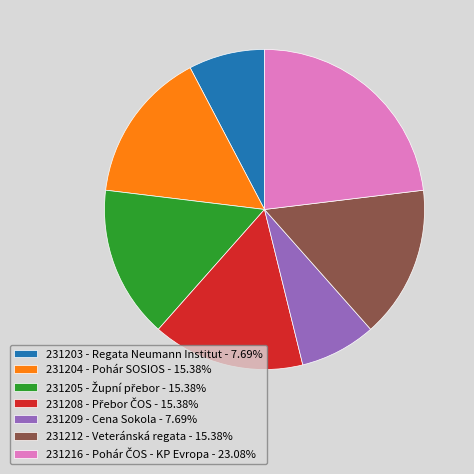

Do 231204 - Pohár SOSIOS - 15.38% and 231212 - Veteránská regata - 15.38% together represent more than half of the pie?

No